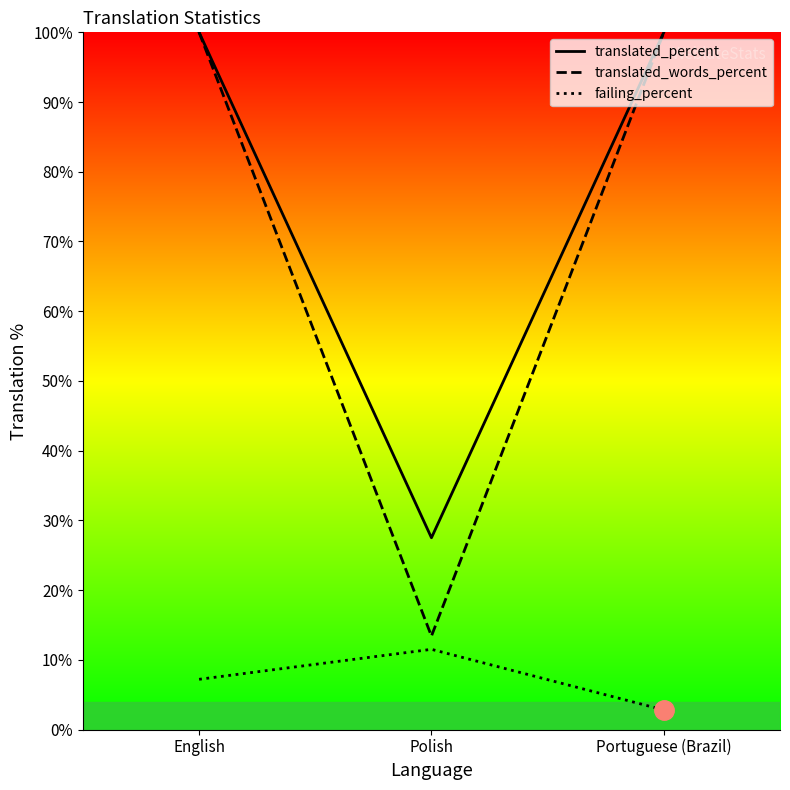

What position from the left is English?

1